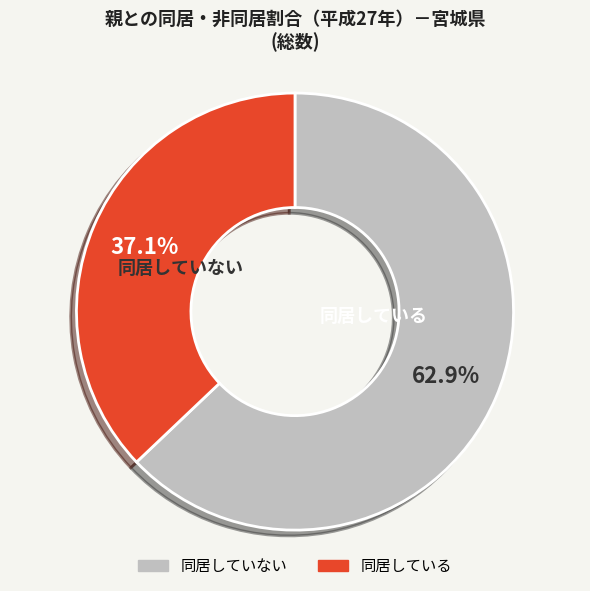

Is there a majority slice in this chart?

Yes